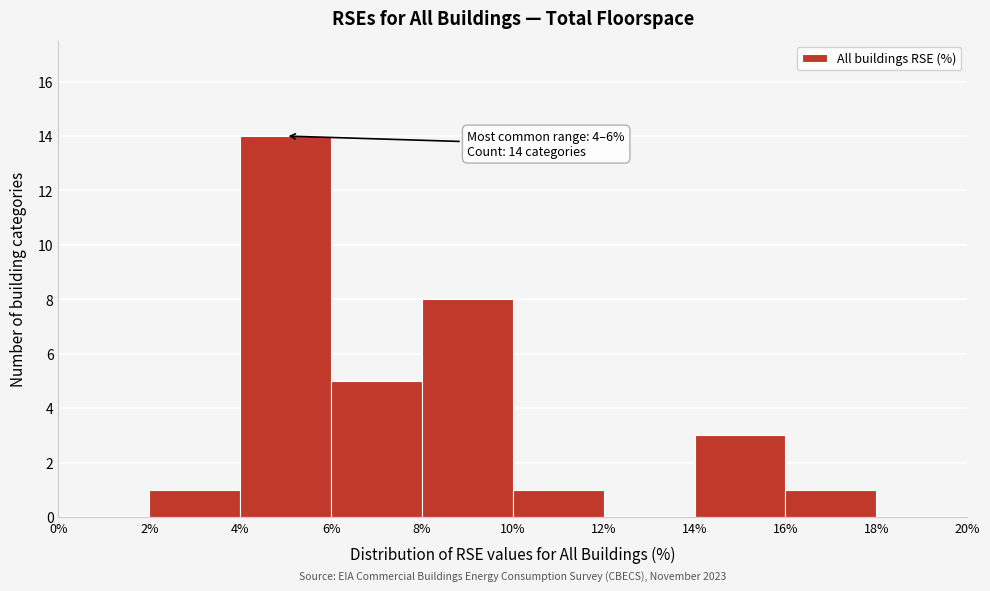

Over which range of the x-axis is the bar tallest?

4% to 6%